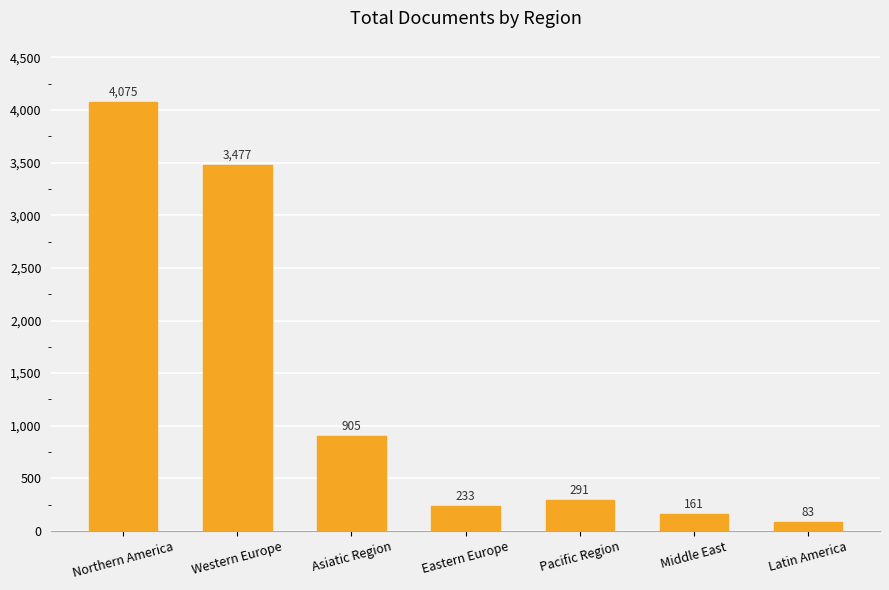

What is the value of the 5th bar from the left?

291